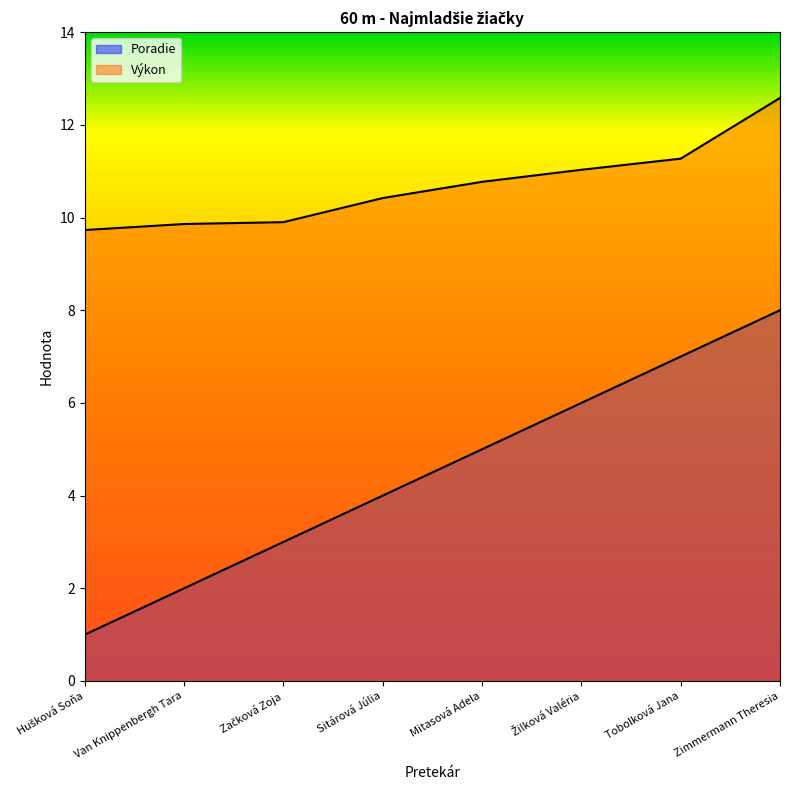

Which series has the largest total across all categories?

Výkon